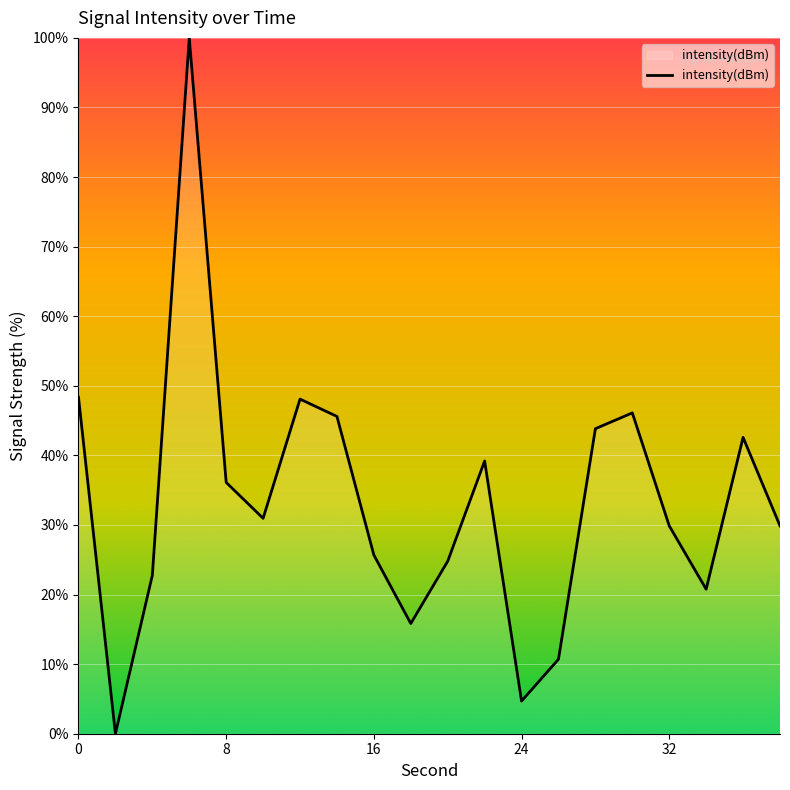

Does the chart display data point markers on the line(s)?

No